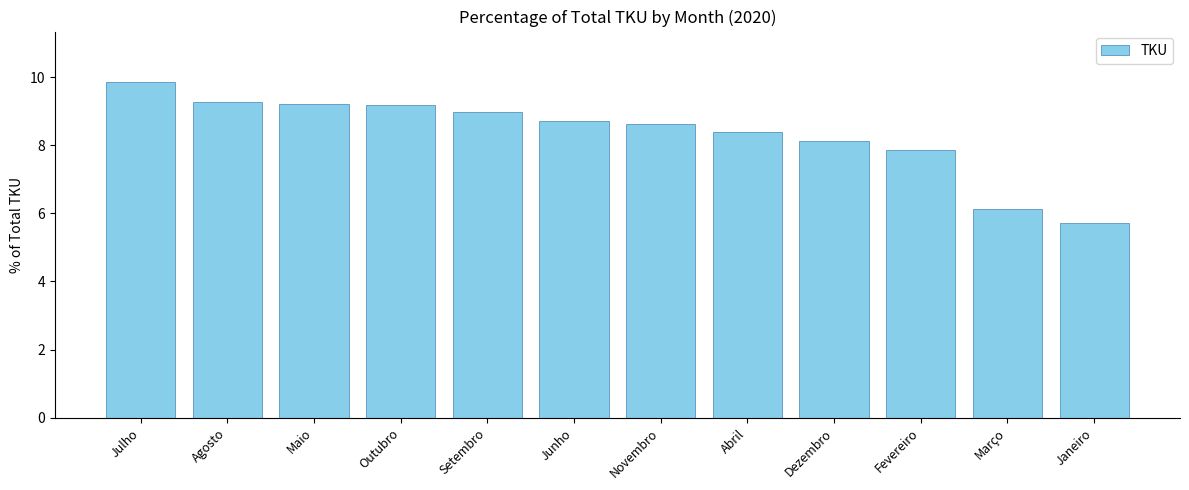

What position from the left is Abril?

8